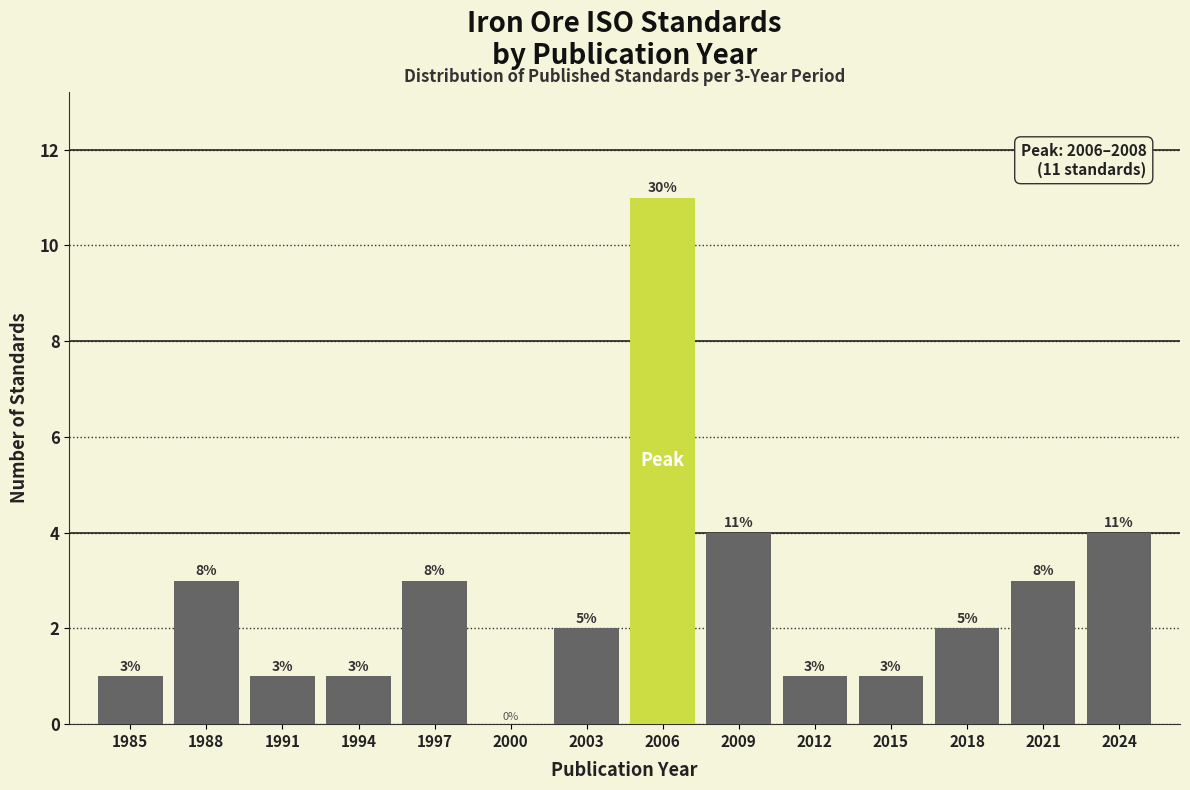

Reading right to left, extract all data points from this chart.

2024=4	2021=3	2018=2	2015=1	2012=1	2009=4	2006=11	2003=2	2000=0	1997=3	1994=1	1991=1	1988=3	1985=1